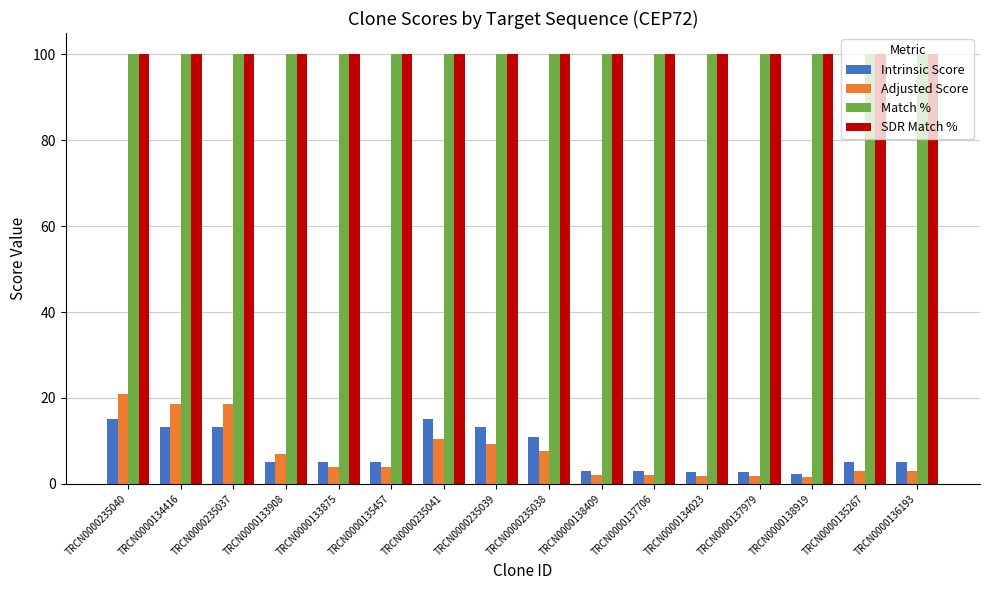

The value of Match % at TRCN0000137706 is 100.0. True or false?

True